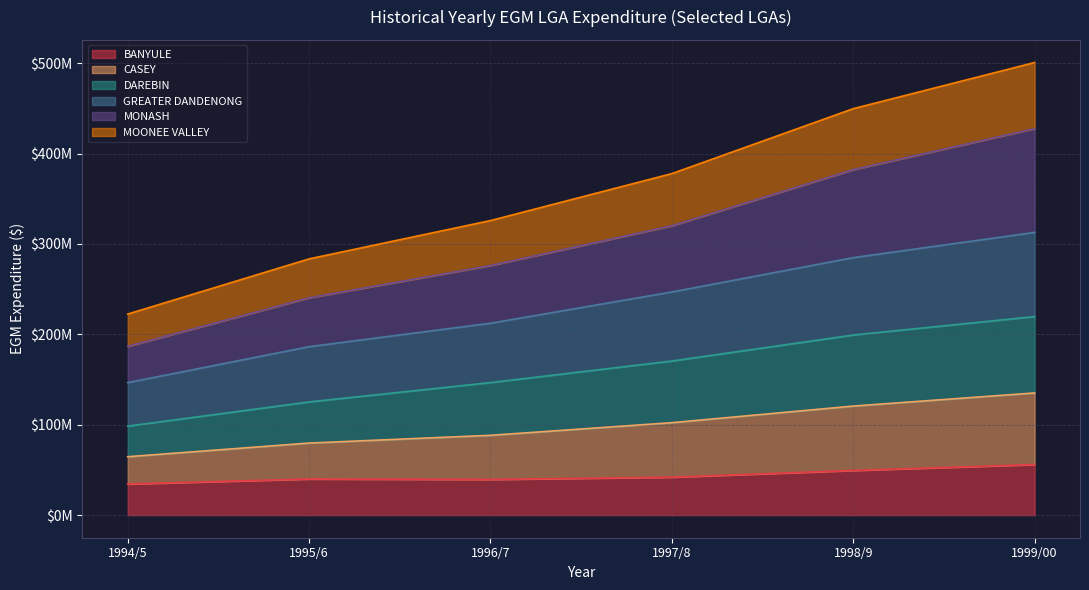

Between 1995/6 and 1998/9, which is larger?

1998/9